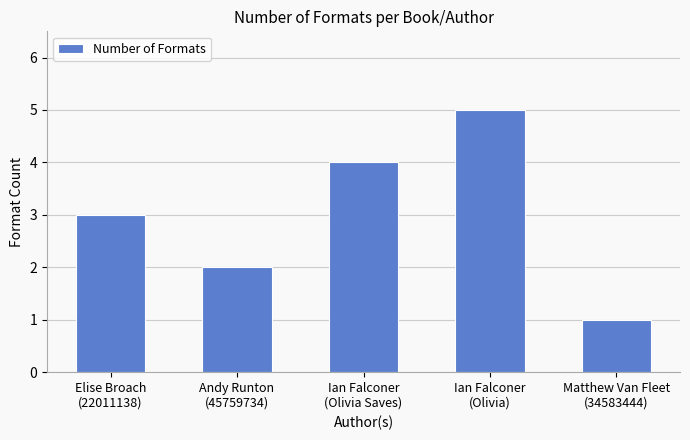

Reading left to right, transcribe all the data shown in this chart.

3	2	4	5	1